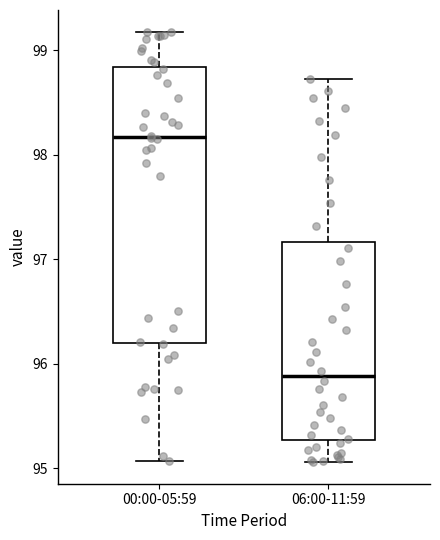

Reading left to right, read every box against the y-axis: the position of its median line, the range the box covers, and the ends of its whiskers. The values are not printed on the chart, so give them approximately, as read against the axis.

00:00-05:59: median 98.2, box 96.2 to 98.8, whiskers 95.1 to 99.2
06:00-11:59: median 95.9, box 95.3 to 97.2, whiskers 95.1 to 98.7